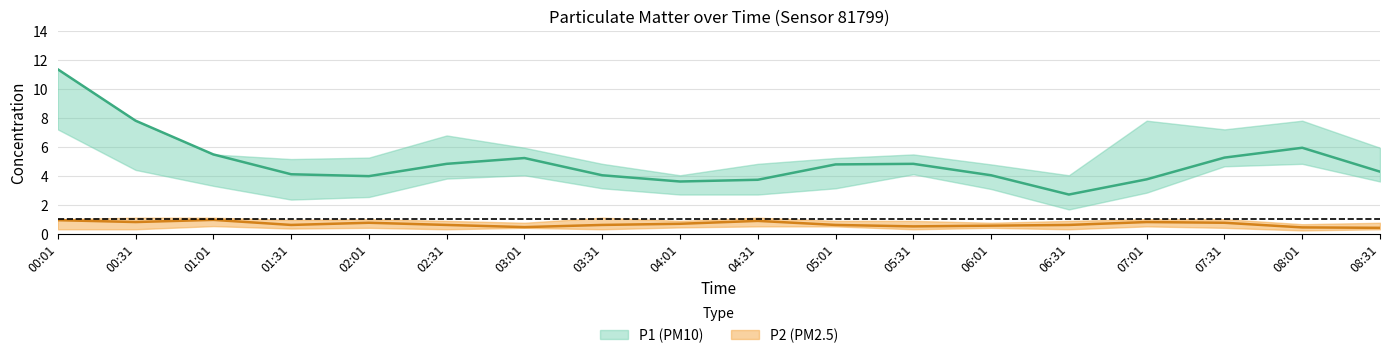

What is the maximum value for P1_mid?

11.3